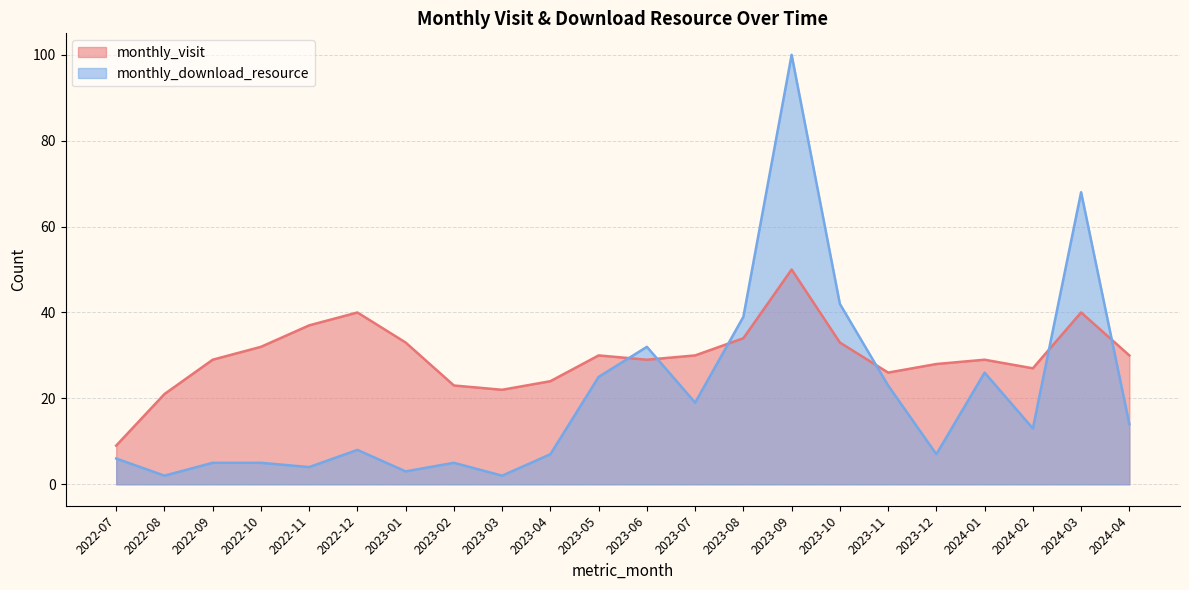

Reading left to right, list all the values displayed in this chart.

monthly_visit: 9	21	29	32	37	40	33	23	22	24	30	29	30	34	50	33	26	28	29	27	40	30
monthly_download_resource: 6	2	5	5	4	8	3	5	2	7	25	32	19	39	100	42	23	7	26	13	68	14